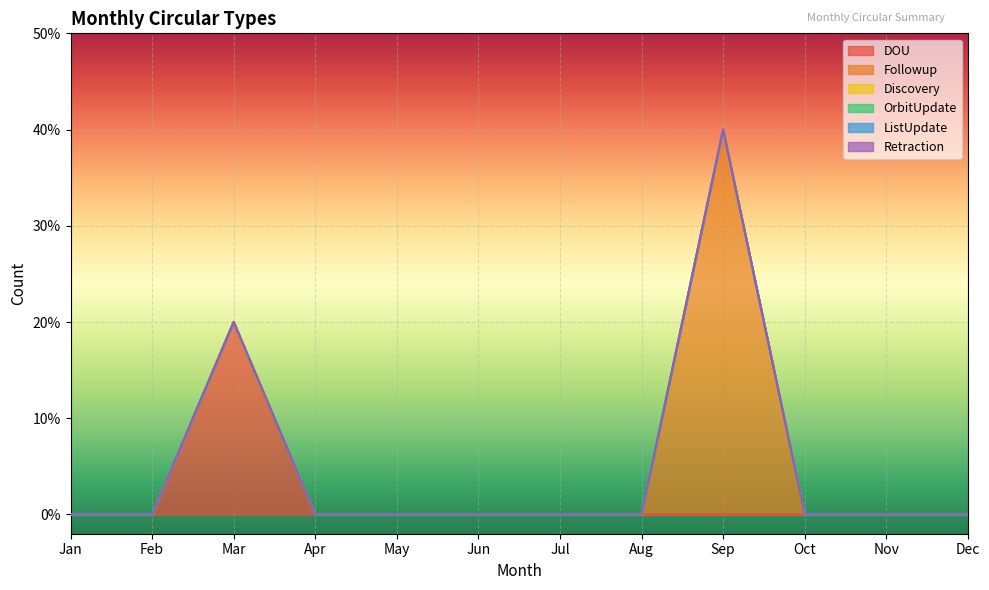

The value of Discovery at Nov is 0. True or false?

True